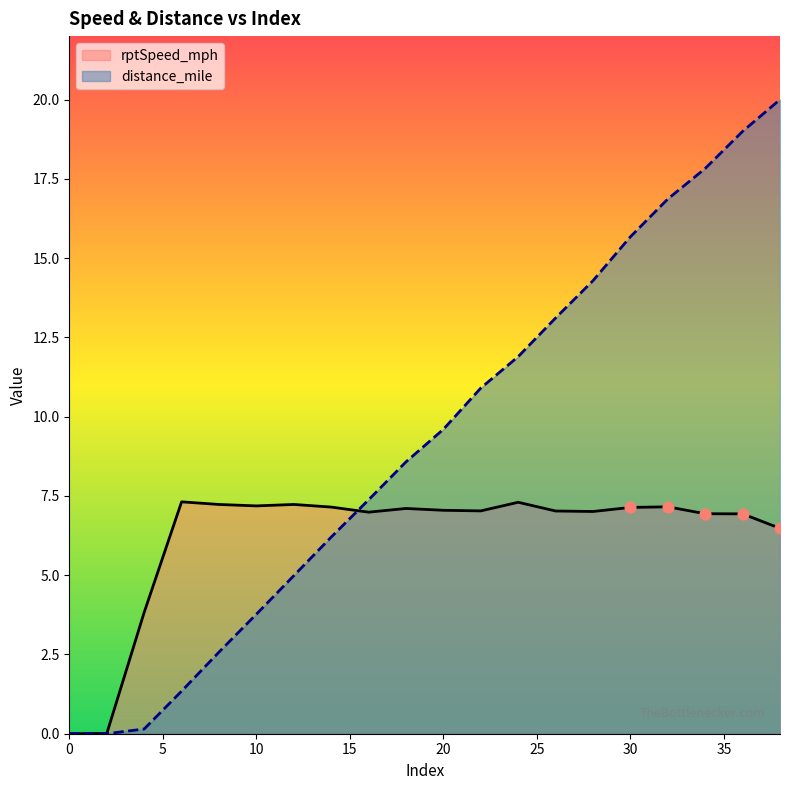

Which series has the widest spread of Y values?

distance_mile